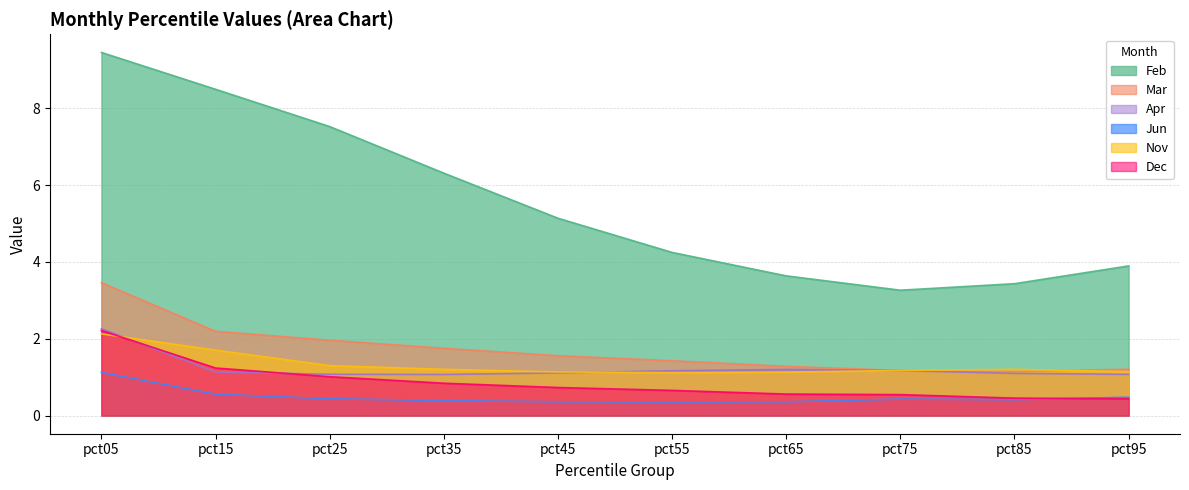

True or false: Apr and Dec cross at least once.

True